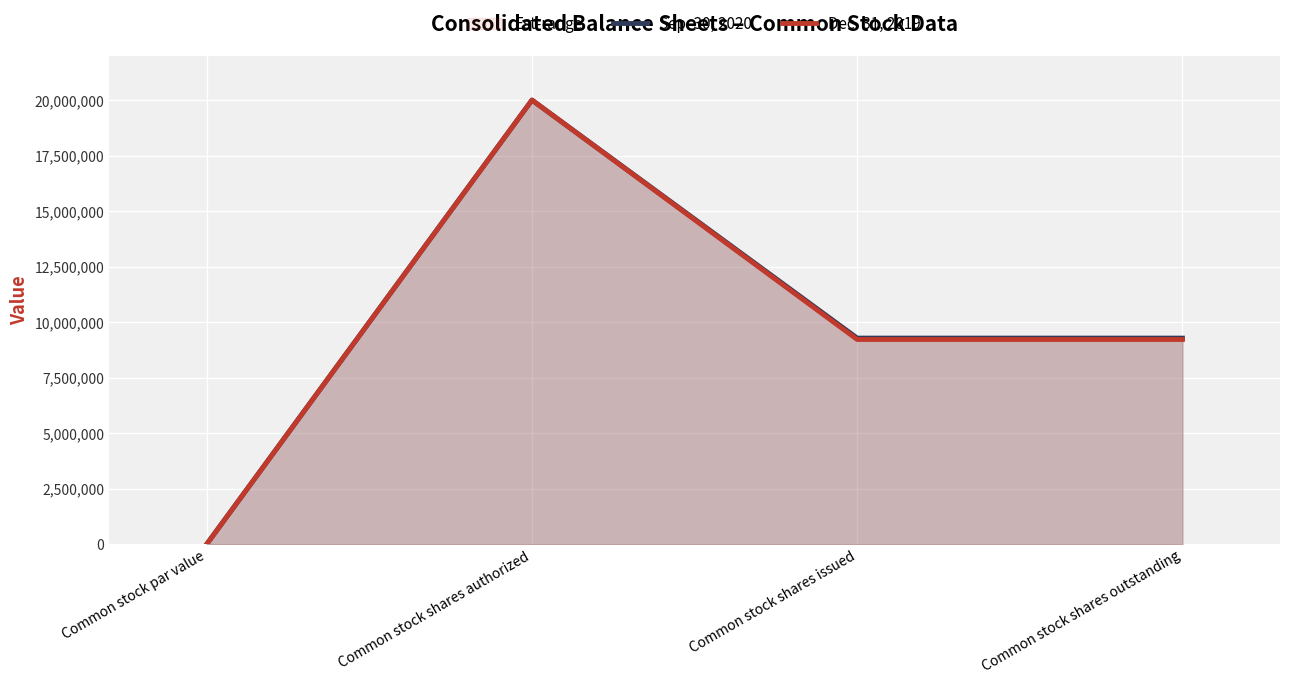

Is it true that Dec. 31, 2019 equals 9216616 at Common stock shares issued?

True